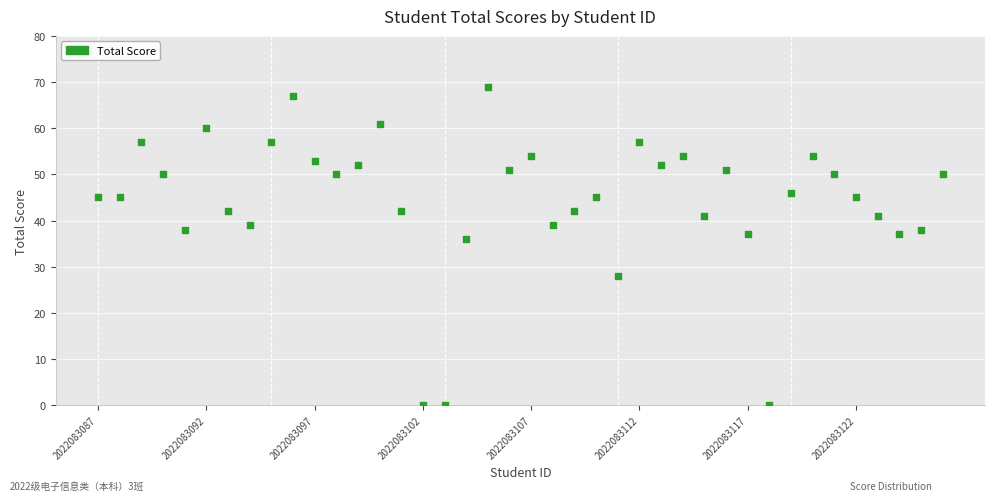

What is the range of Y values (max minus min)?

69